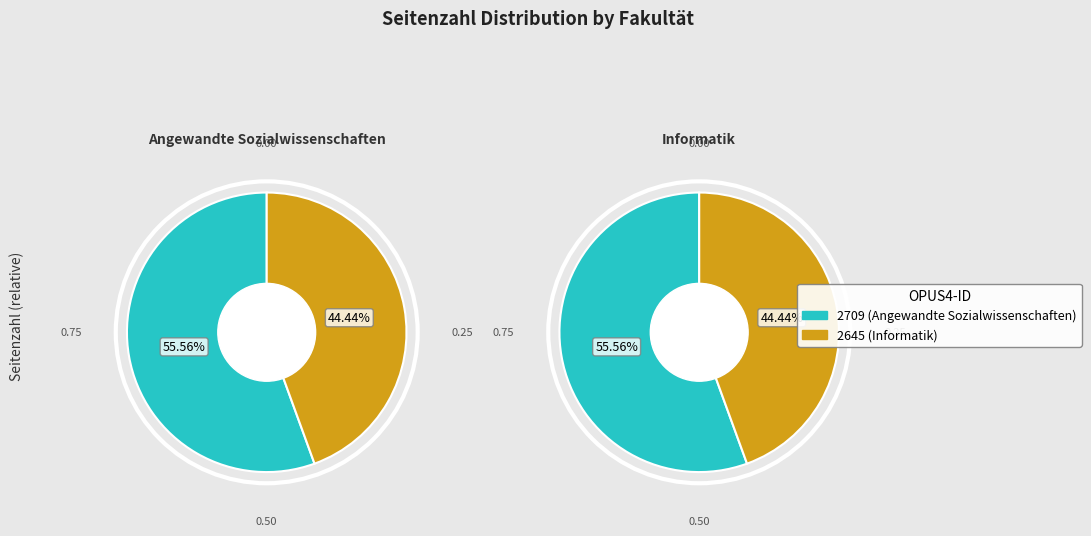

How many slices are in this pie chart?

2